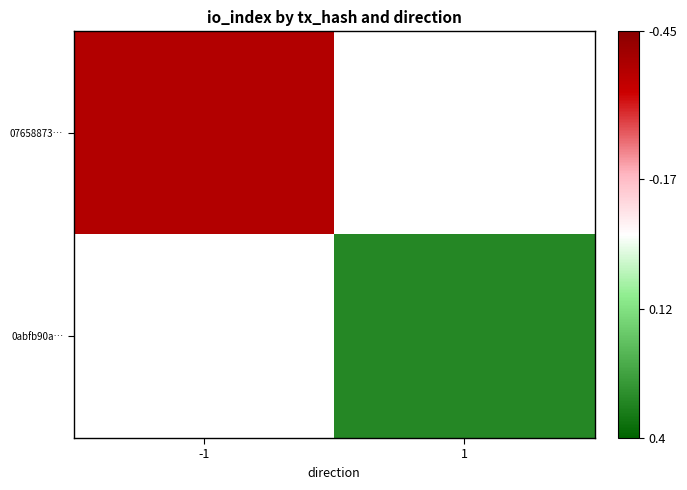

Is the value of 0abfb90a… at -1 greater than the value of 07658873… at 1?

No